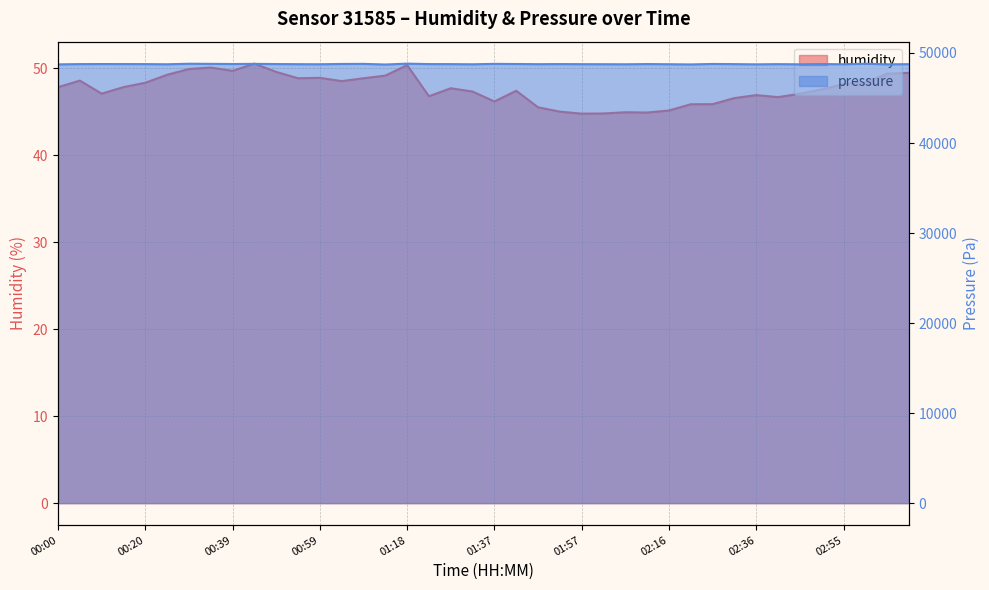

How many lines are shown in the chart?

2